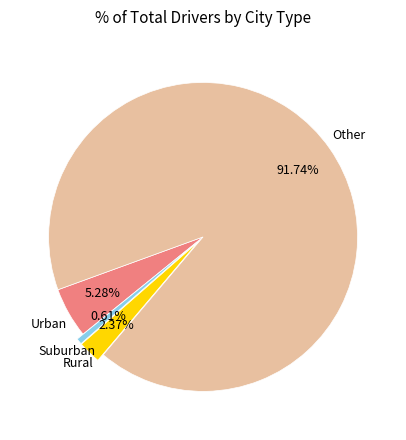

Does any single category account for the majority?

Yes